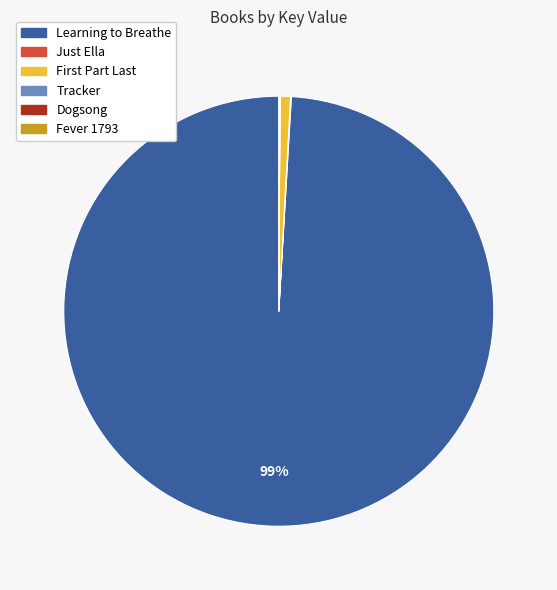

What is the largest slice in the pie chart?

Learning to Breathe